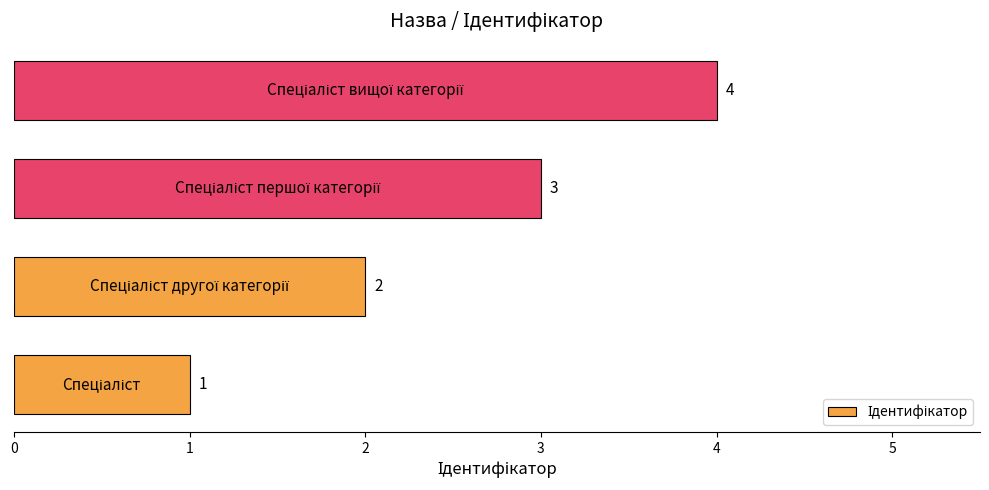

What is the maximum value shown in the chart?

4